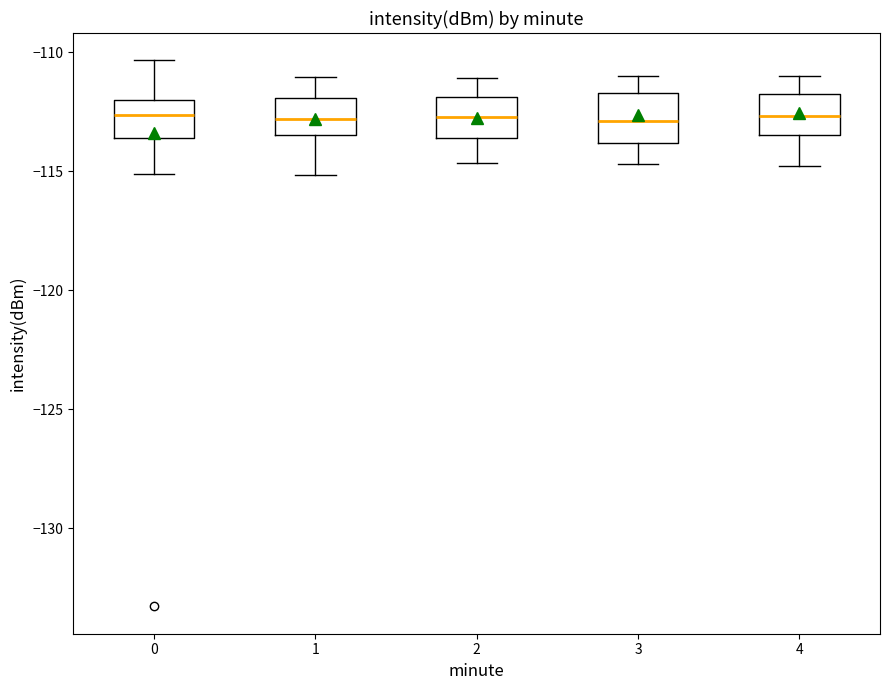

Where does the lower whisker of the box at x = 4 end on the y-axis? The values are not printed on the chart, so give them approximately, as read against the axis.

-115.0